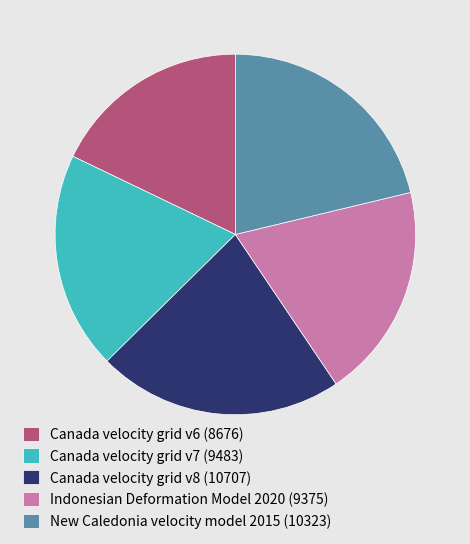

Is it true that Canada velocity grid v6 (8676) is 27% of the pie?

False